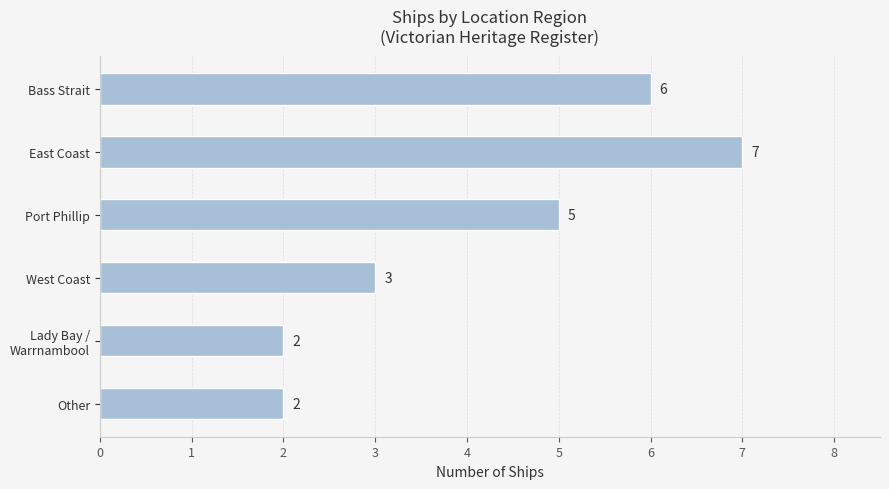

Count the number of data series in this chart.

1